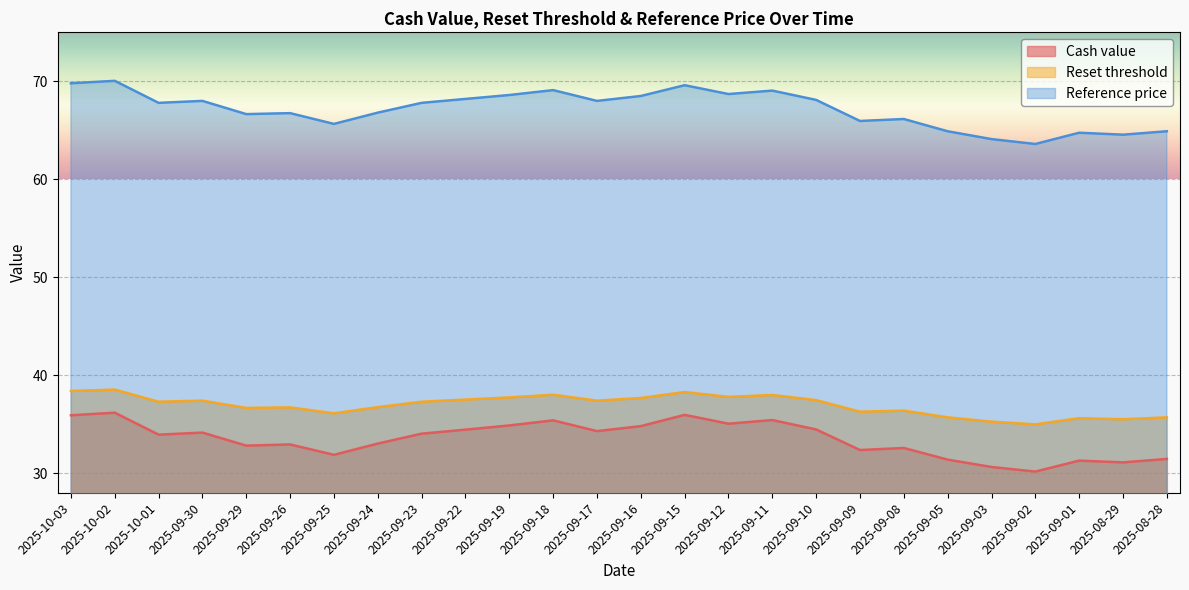

At which label does Reset threshold first exceed 37?

2025-10-03